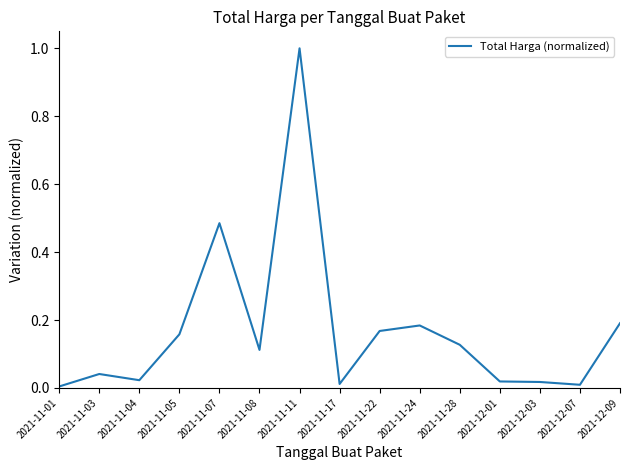

Is this an area chart (filled region under the line)?

No